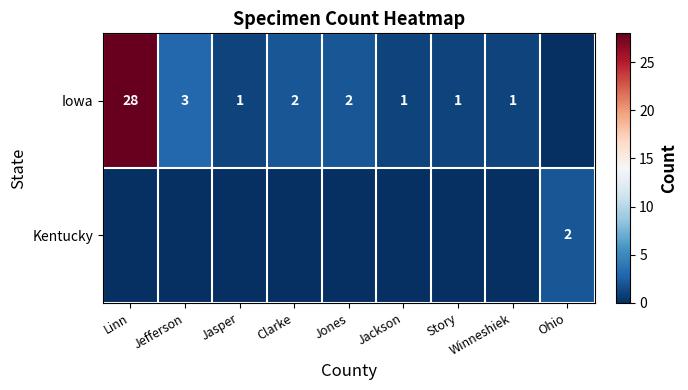

How many data points does each series have?

9